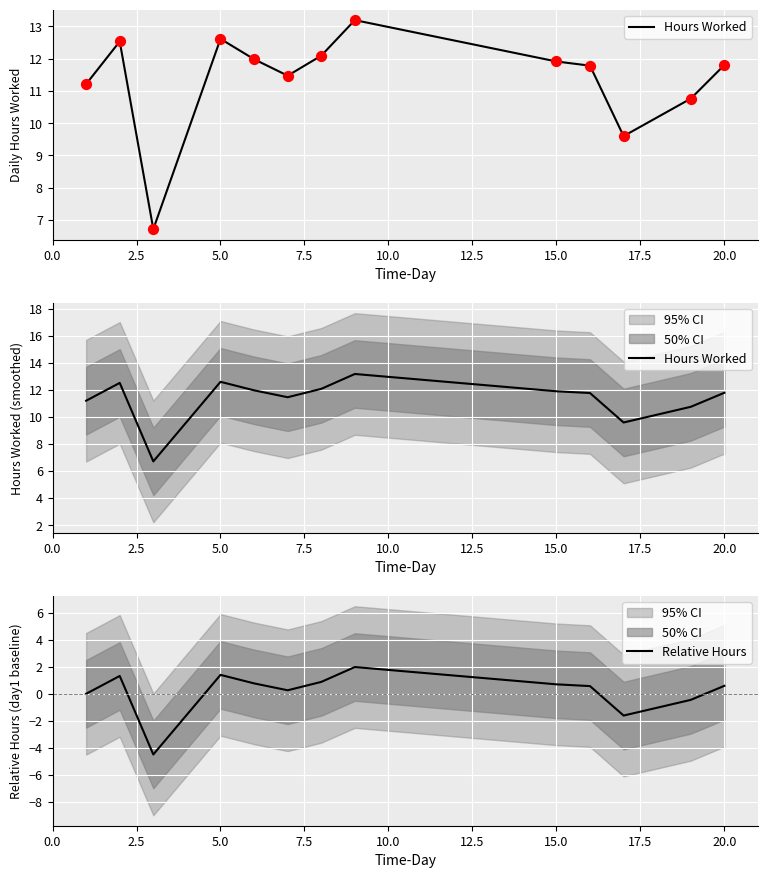

At how many categories does at least one series exceed 1?

13